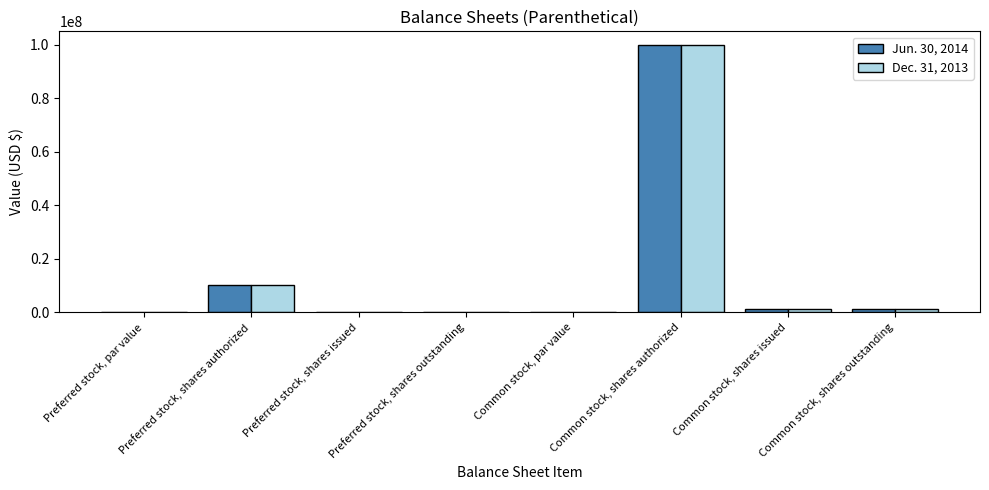

At which label does Dec. 31, 2013 reach its peak?

Common stock, shares authorized